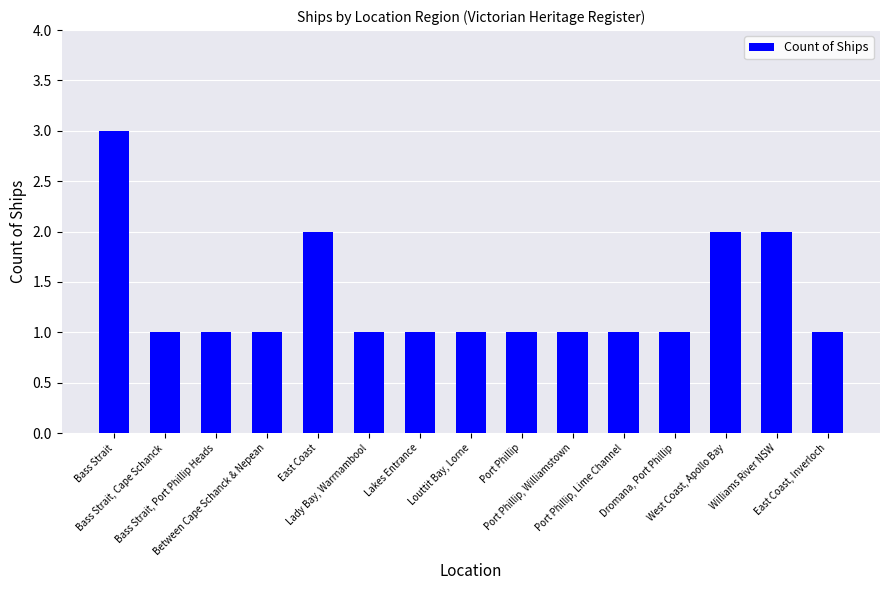

How many bars are there in total?

15